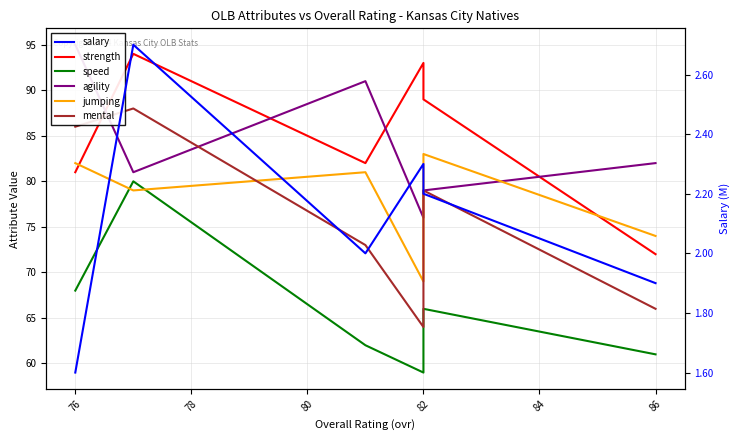

After their last crossing, which series has the higher values: speed or jumping?

jumping